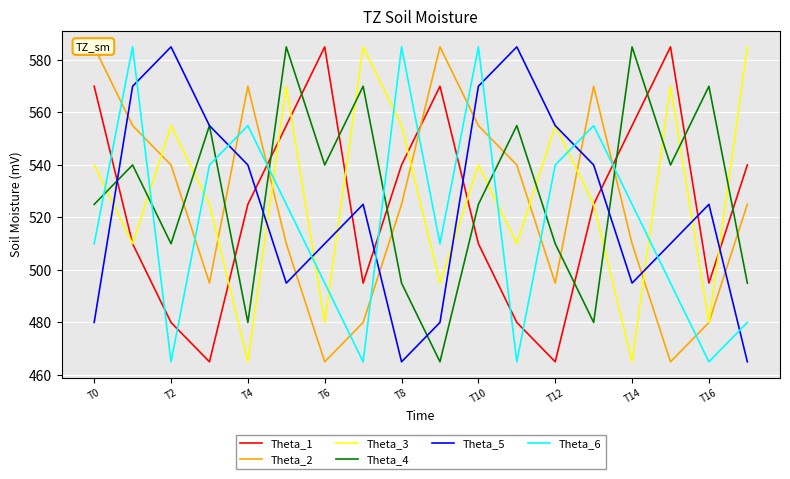

Is the value of Theta_1 at T4 greater than the value of Theta_4 at T8?

Yes